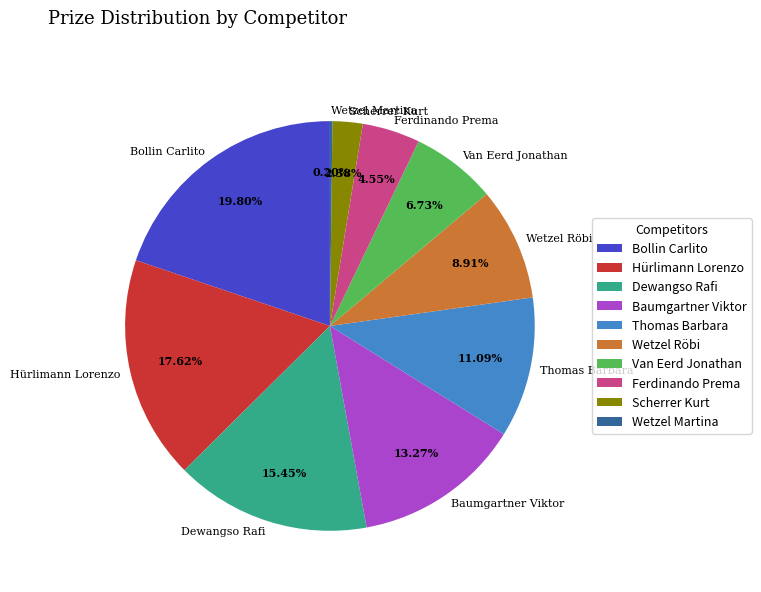

To the nearest percent, what percentage of the pie is Thomas Barbara?

11%